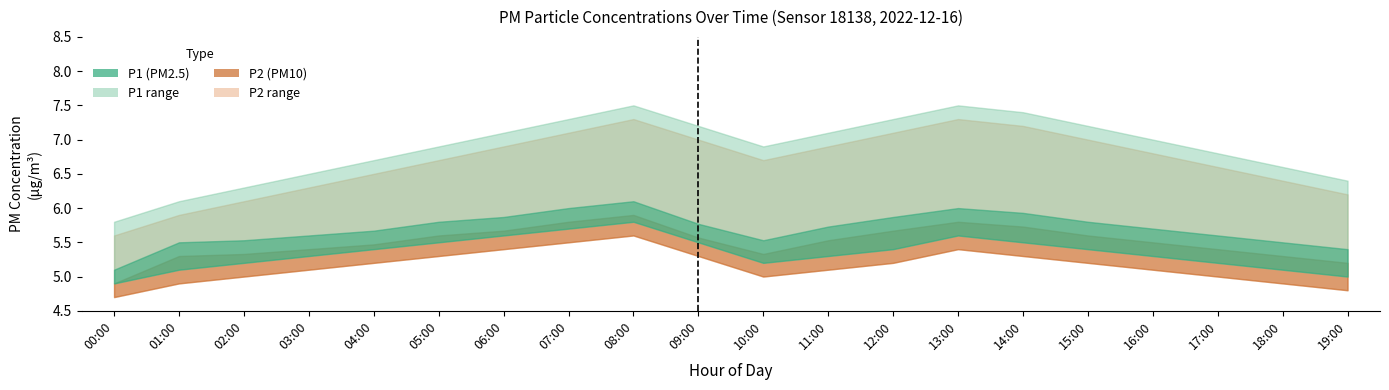

What is the value of the P1 point at the 13th from the left?

5.9